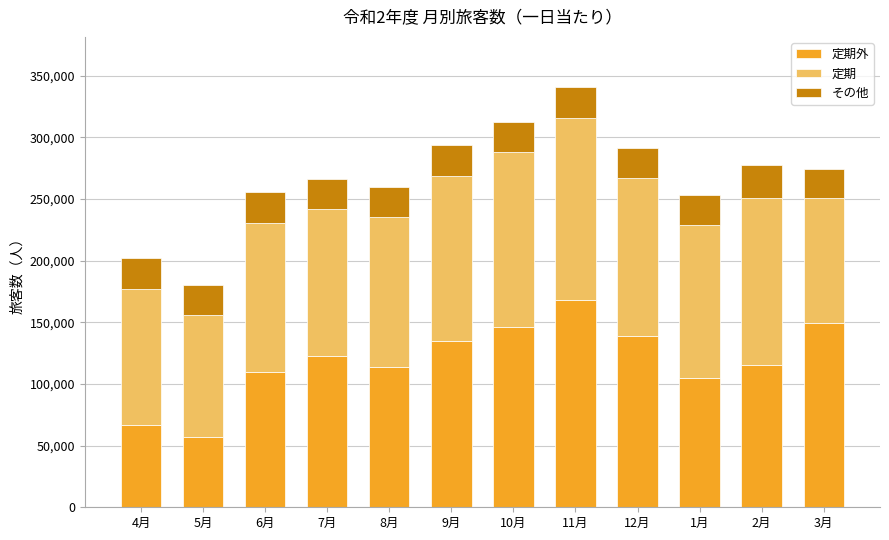

How many bars are there in total?

12